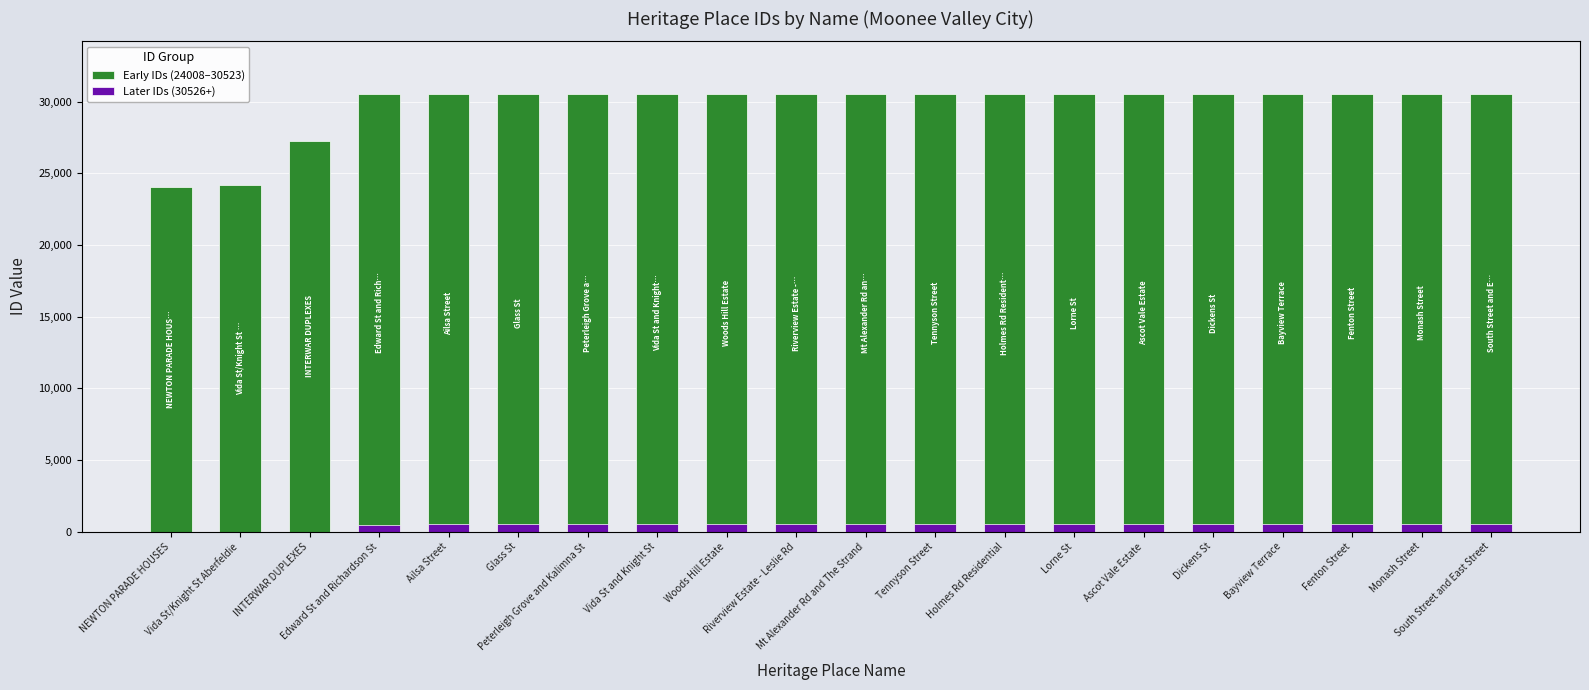

Which category has the highest value across all series?

South Street and East Street